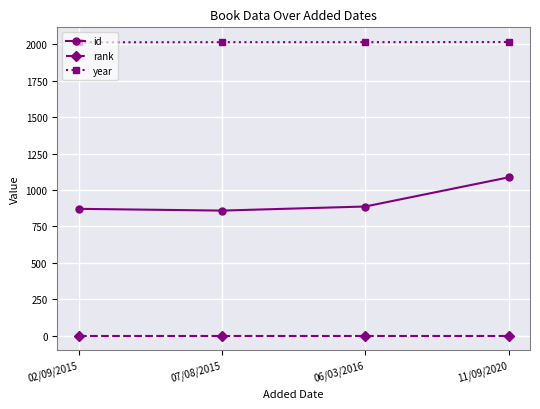

Which category has the highest value in the id series?

11/09/2020